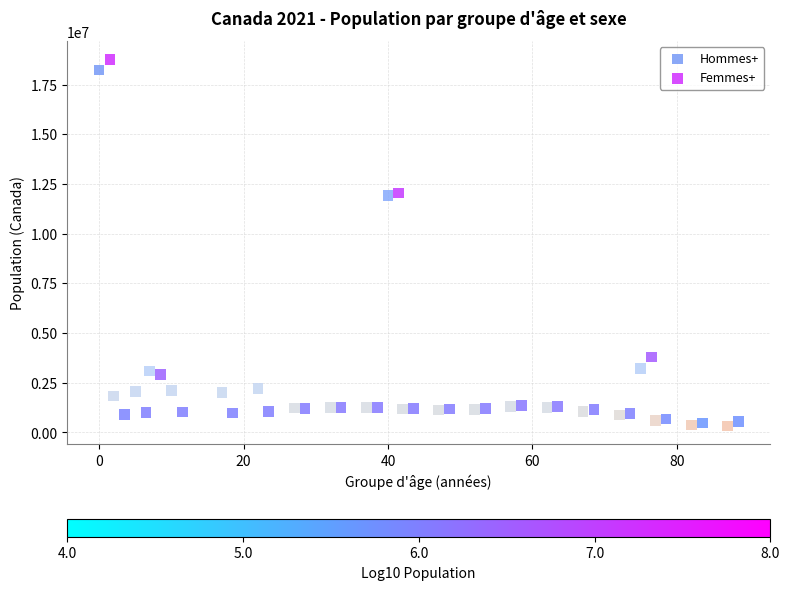

Which series has the largest Y range (max minus min)?

Femmes+